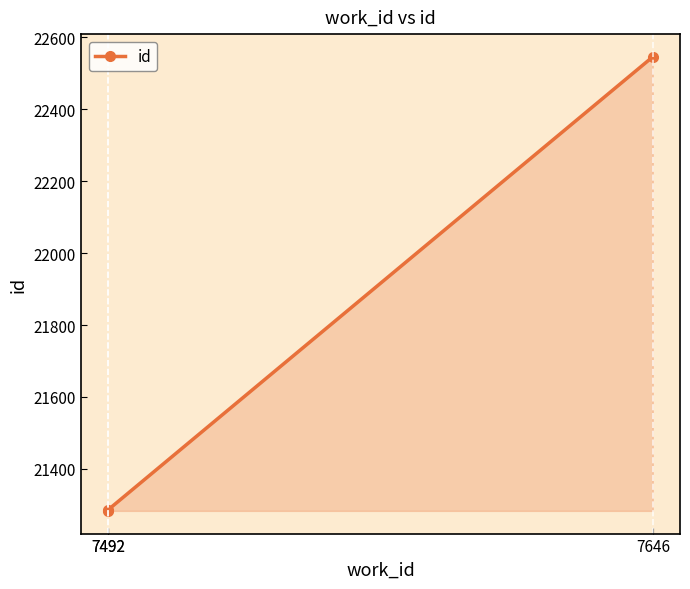

What is the smallest value displayed?

21283